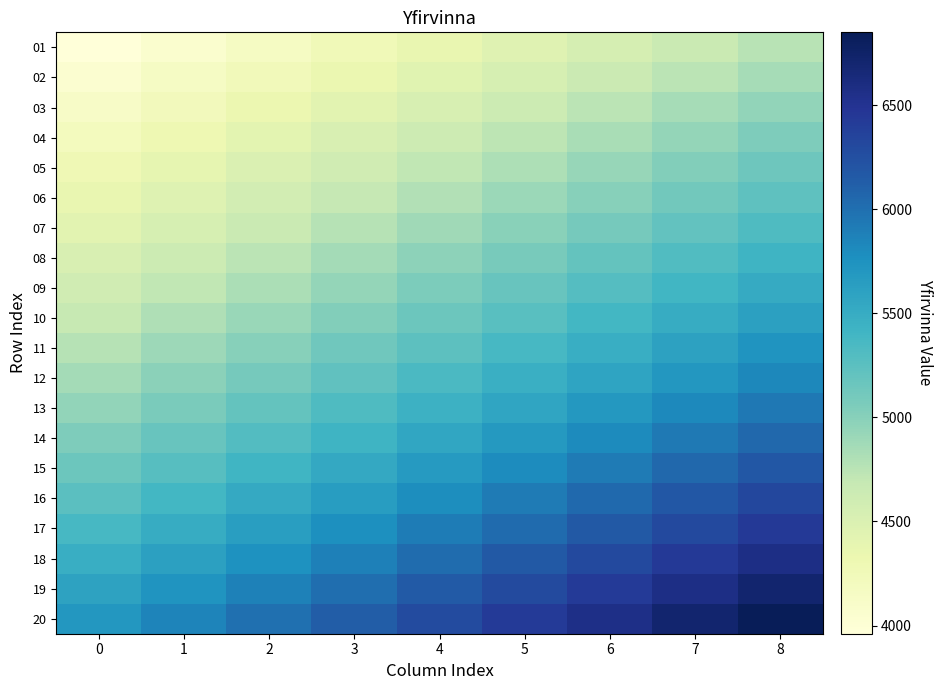

How many categories are shown in the chart?

9